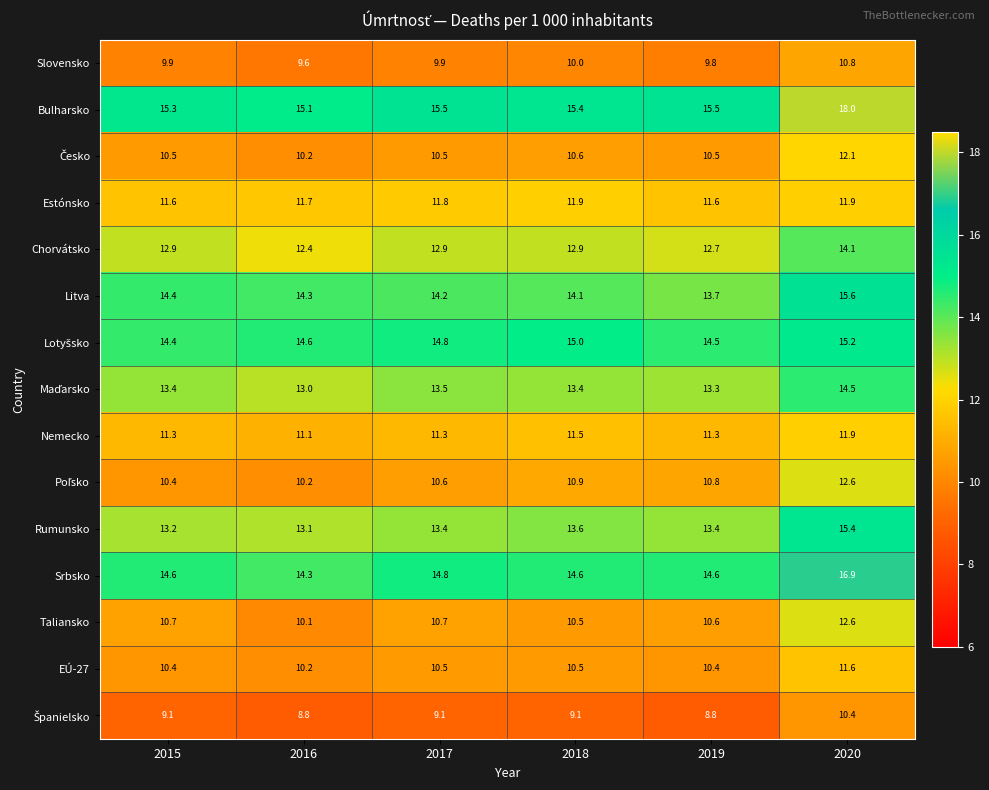

Which series has the widest spread of values?

Bulharsko